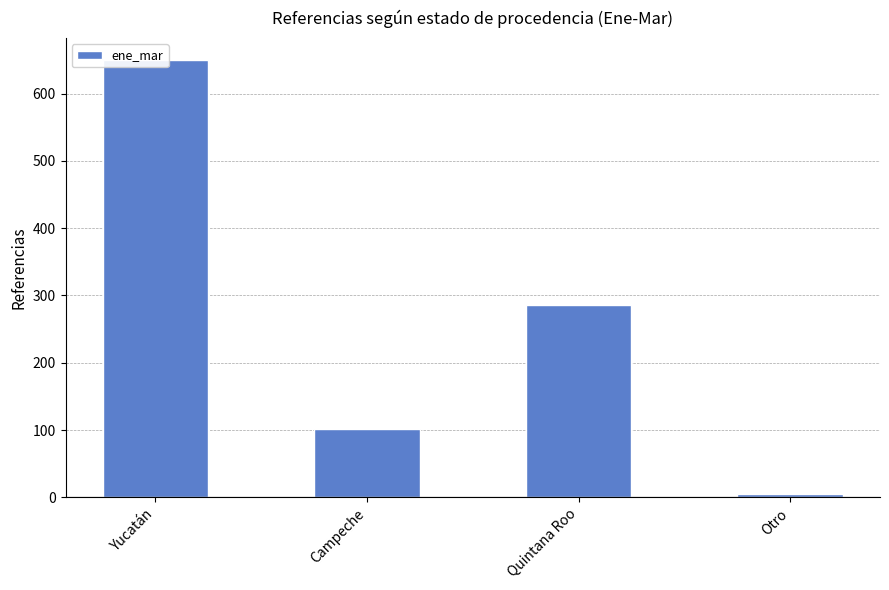

Which category has the highest value across all series?

Yucatán